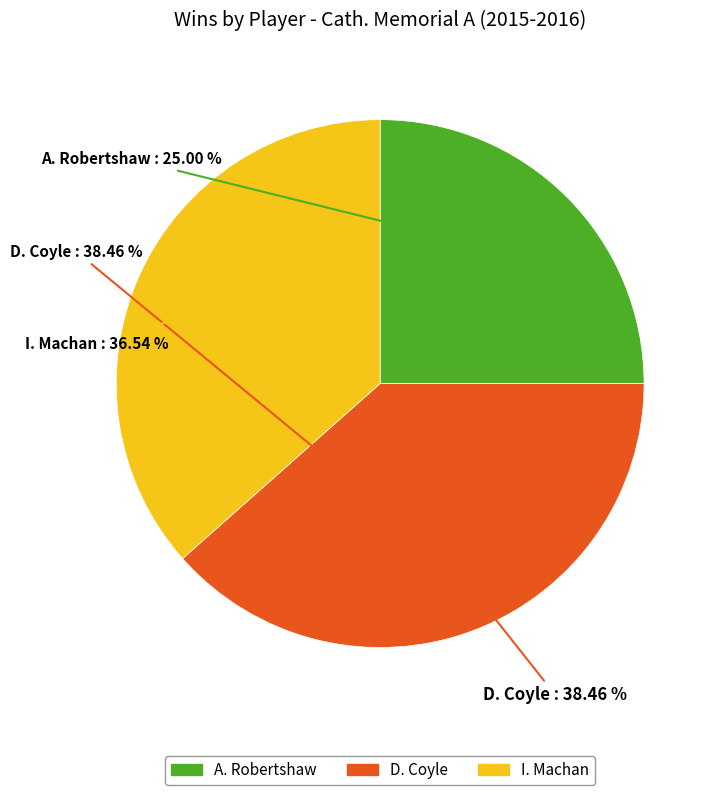

Is it true that A. Robertshaw is 25% of the pie?

True